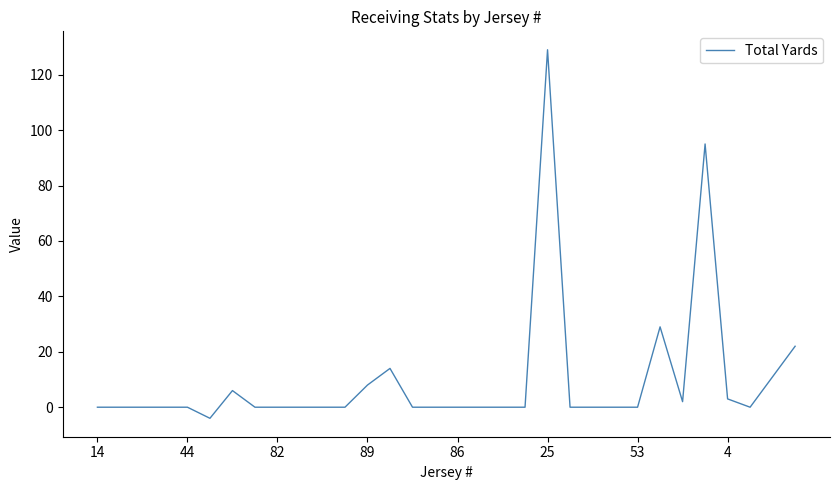

What is the maximum value shown in the chart?

129